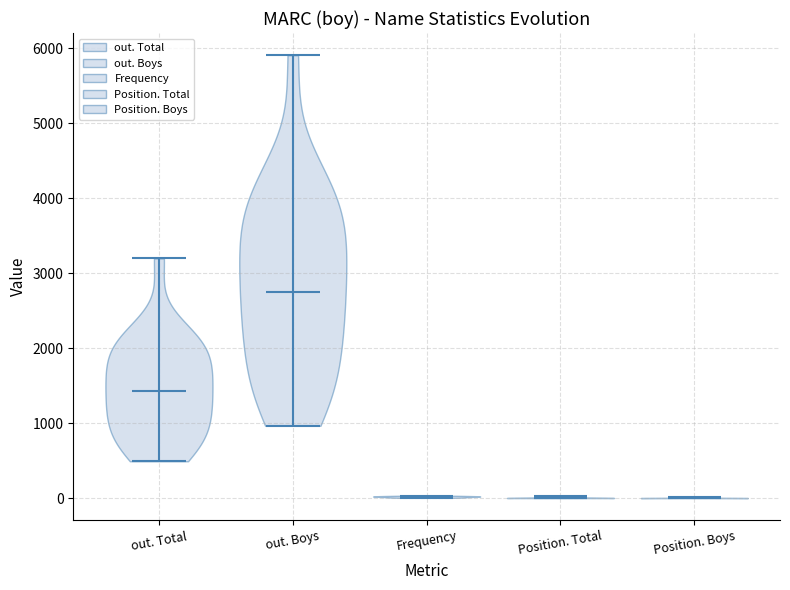

Reading left to right, read every violin against the y-axis: where its median line is, and the lowest and highest points it reaches. The values are not printed on the chart, so give them approximately, as read against the axis.

out. Total: median line 1400, lowest point 500, highest point 3200
out. Boys: median line 2800, lowest point 1000, highest point 5900
Frequency: median line 0, lowest point 0, highest point 0
Position. Total: median line 0, lowest point 0, highest point 0
Position. Boys: median line 0, lowest point 0, highest point 0